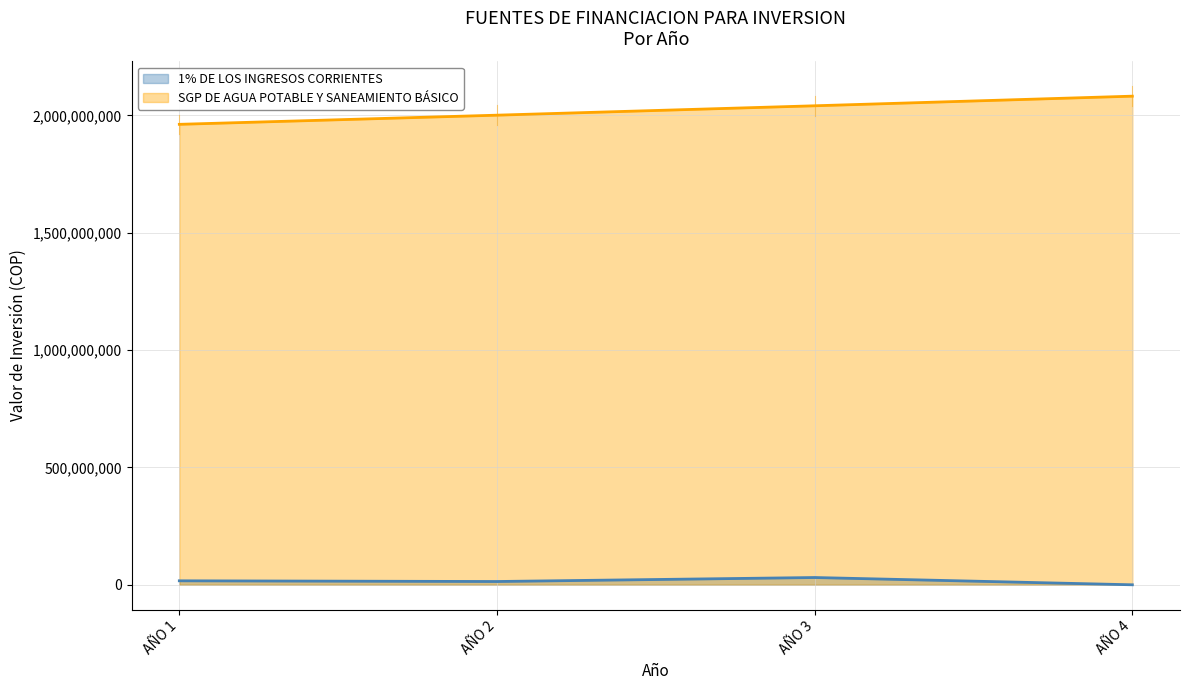

Reading left to right, list all the values displayed in this chart.

1% DE LOS INGRESOS CORRIENTES: 17000000	14000000	31000000	0
SGP DE AGUA POTABLE Y SANEAMIENTO BÁSICO: 1962000000	2001000000	2041000000	2082000000